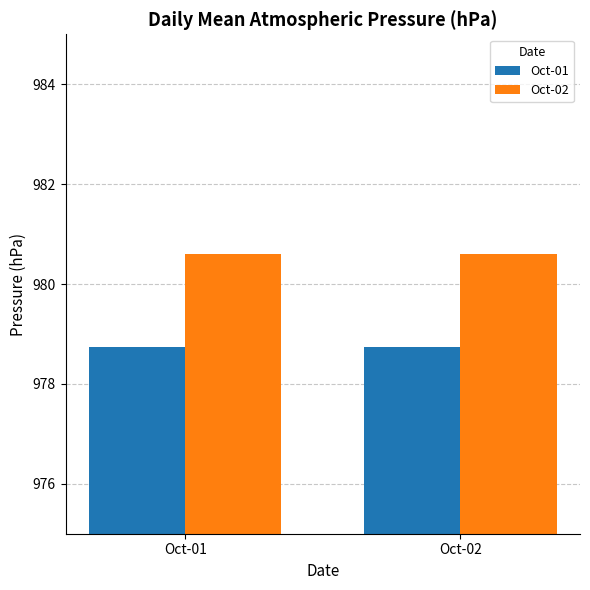

Does the chart contain stacked bars?

No